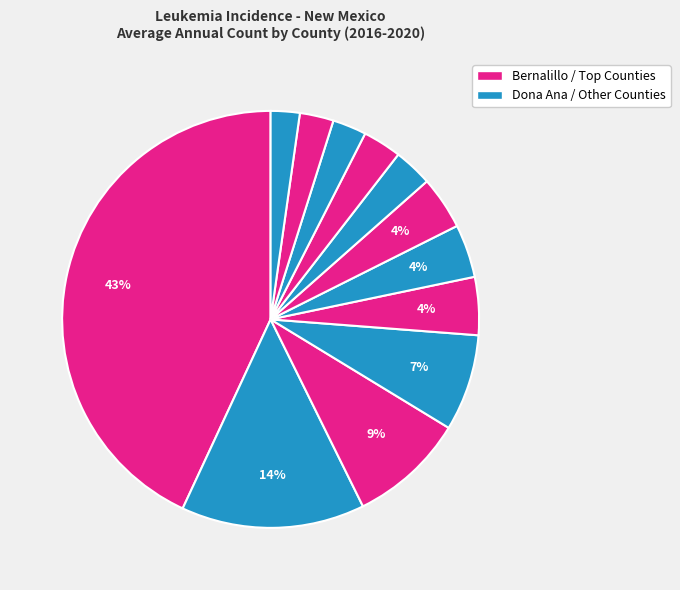

How many segments does this pie chart have?

12